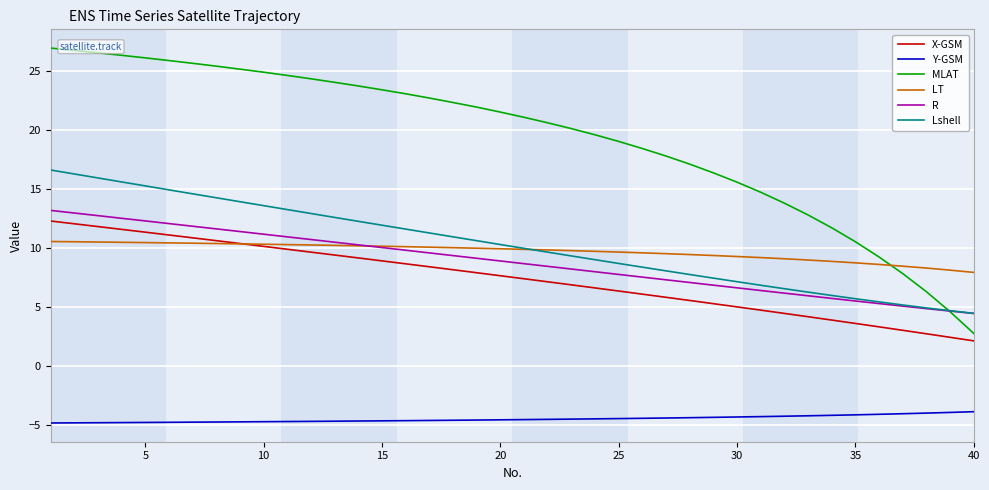

What is the minimum value for R?

4.5